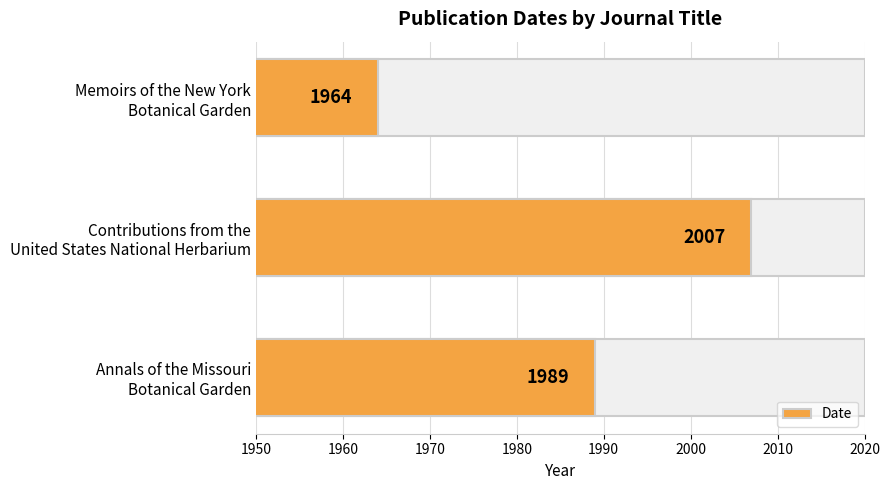

How many values are between 1964 and 2007?

3